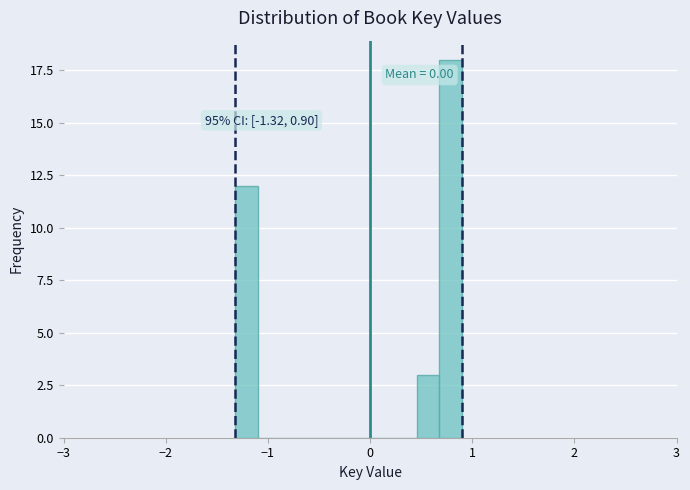

Around what value on the x-axis is the tallest bar? Give the approximate position of its centre, as read against the axis.

0.8